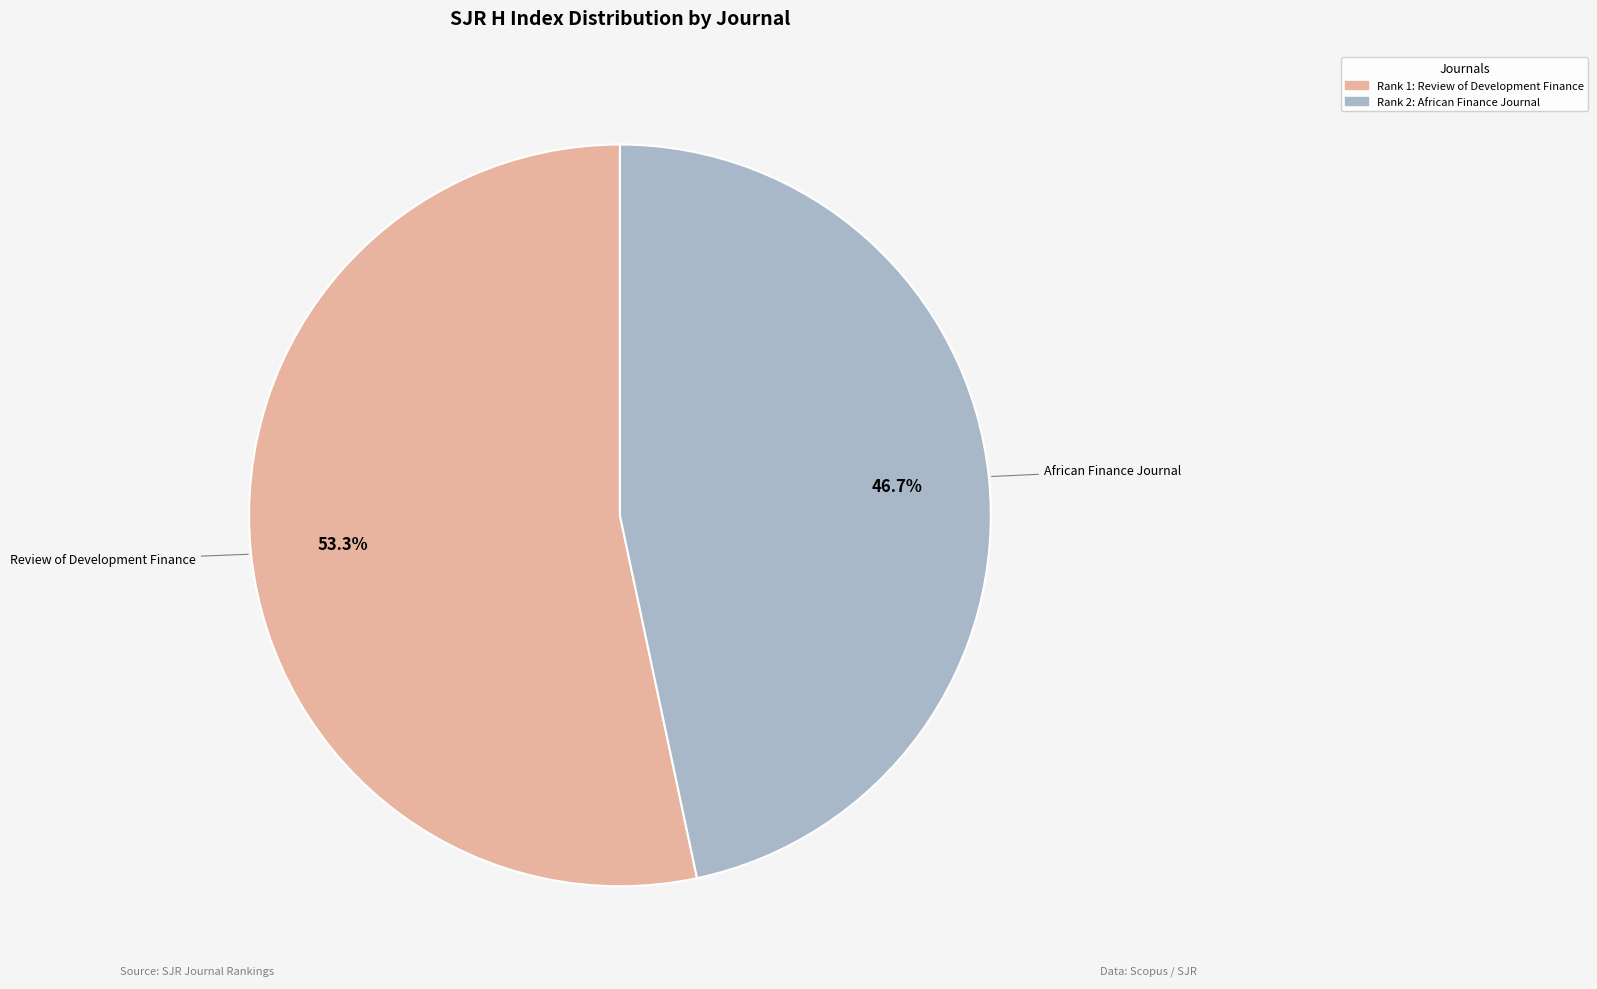

Does any single category account for the majority?

Yes